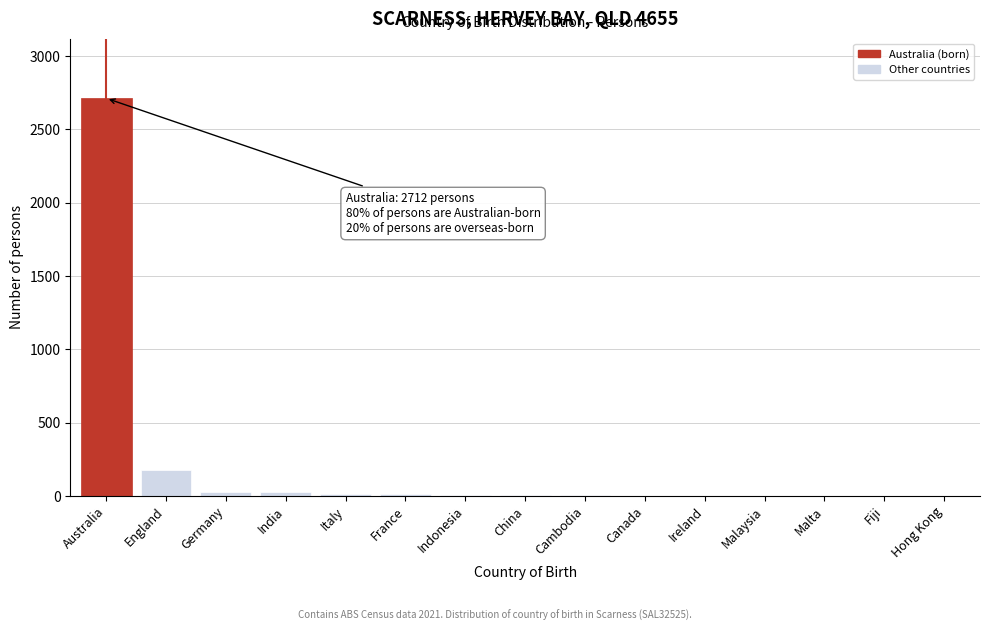

Between England and Fiji, which is larger?

England